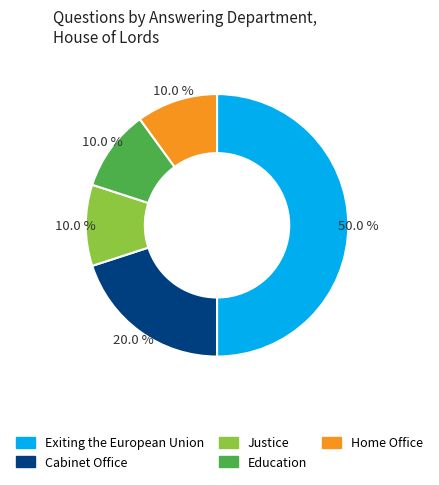

True or false: Exiting the European Union accounts for 50% of the total.

True